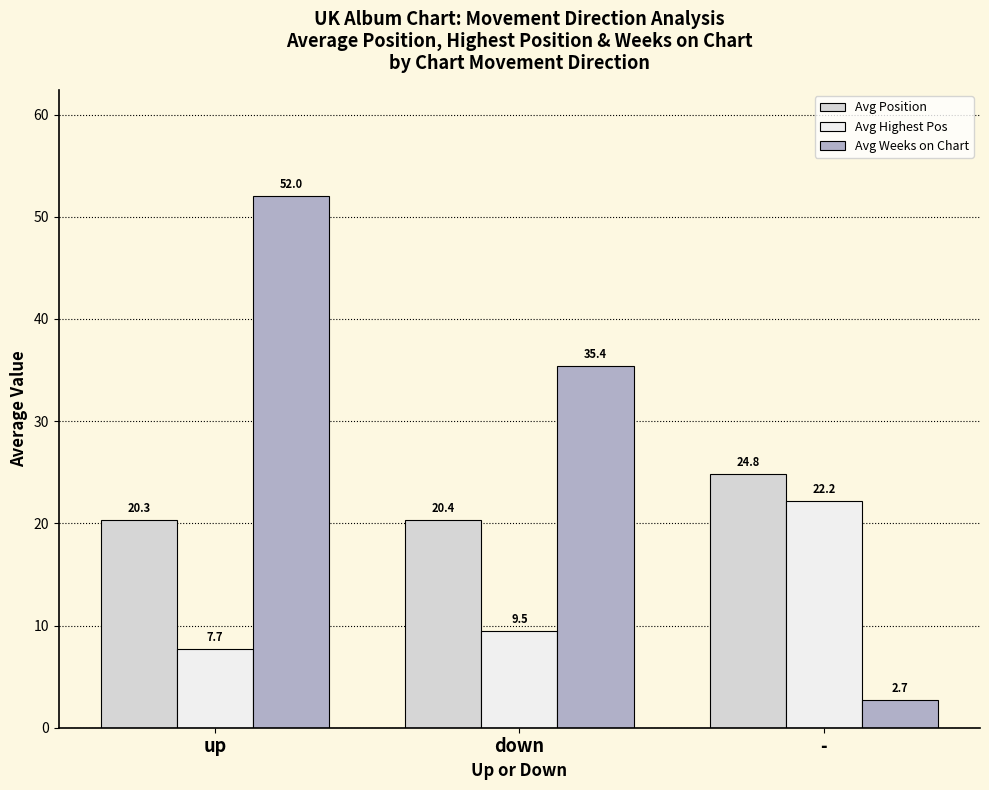

At which label is Avg Position closest to 22?

down